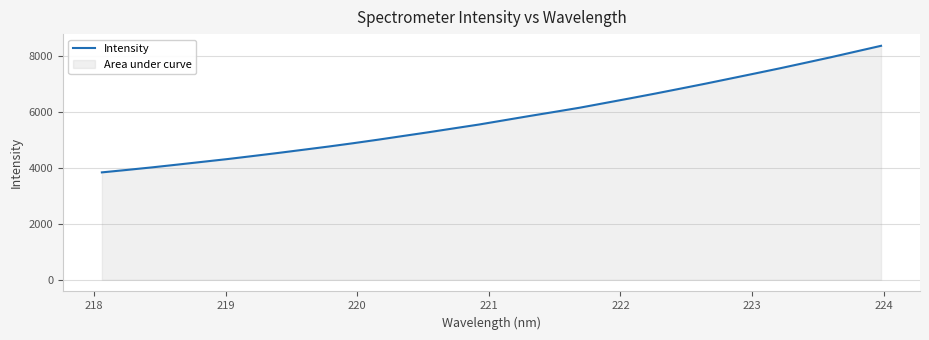

What is the greatest value displayed?

8358.0